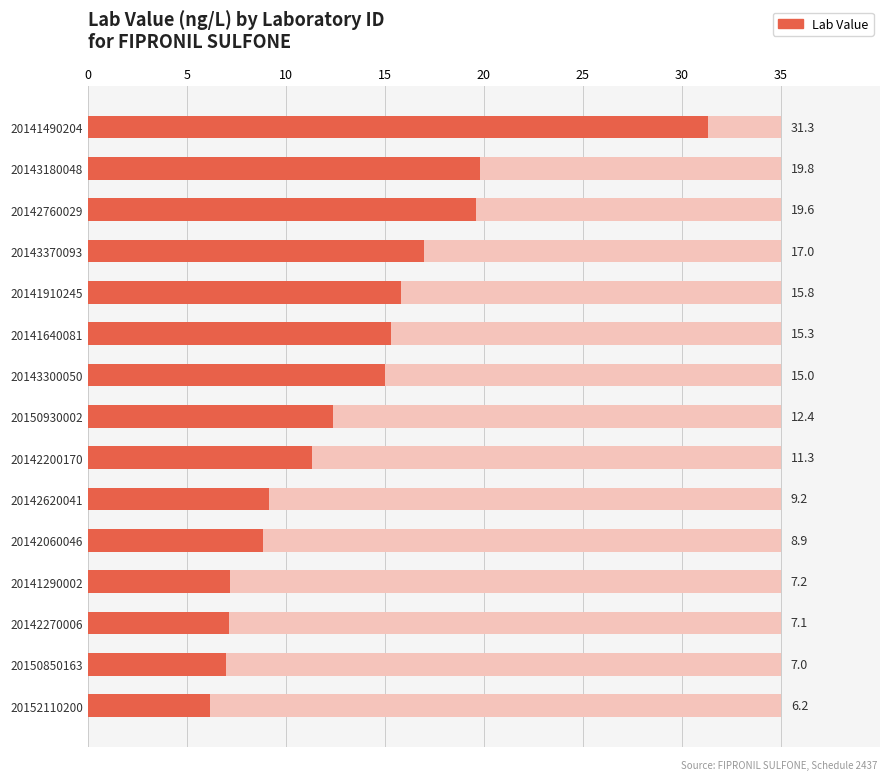

Reading left to right, list all the values displayed in this chart.

6.2	7.0	7.1	7.2	8.9	9.2	11.3	12.4	15.0	15.3	15.8	17.0	19.6	19.8	31.3